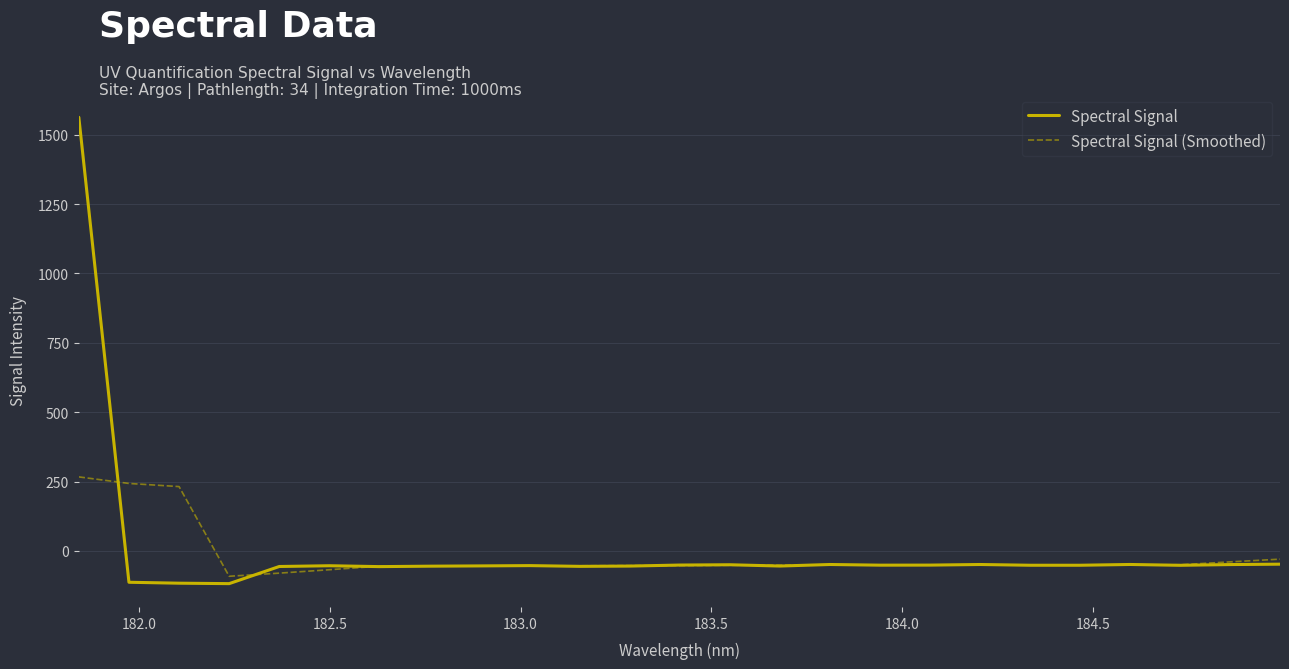

What is the minimum value for Spectral Signal (Smoothed)?

-91.6